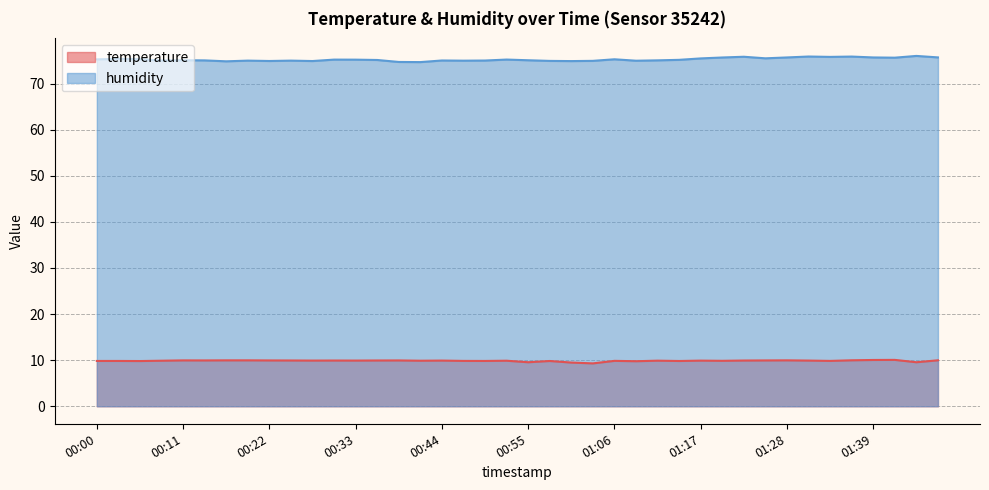

What is the label of the 16th point from the right?

01:06